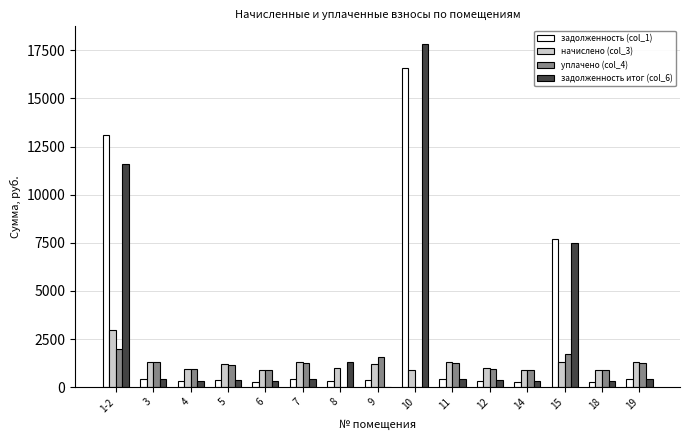

What is the total value across all series at 1-2?

29639.0